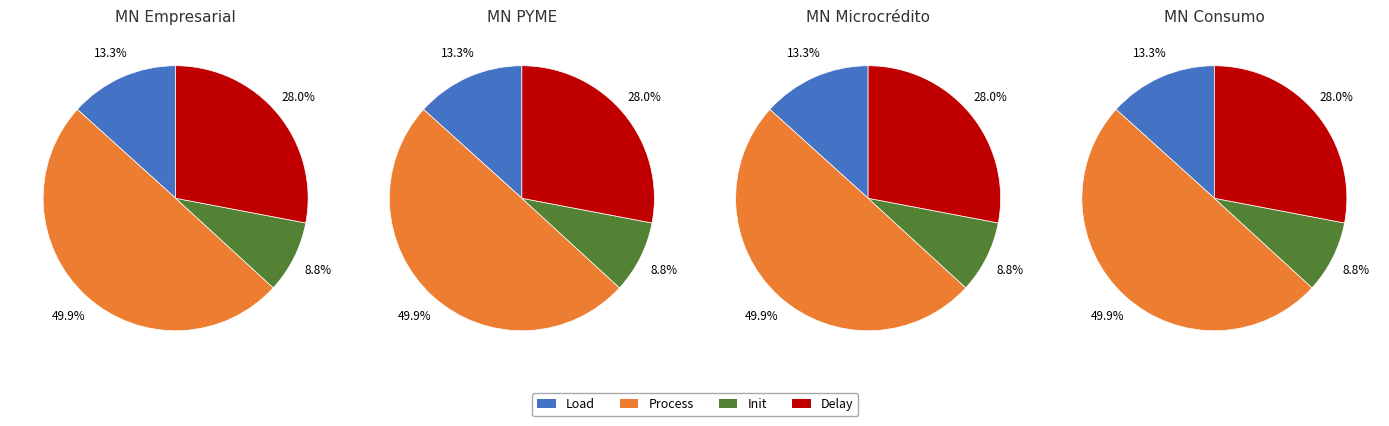

Does any single category account for the majority?

No